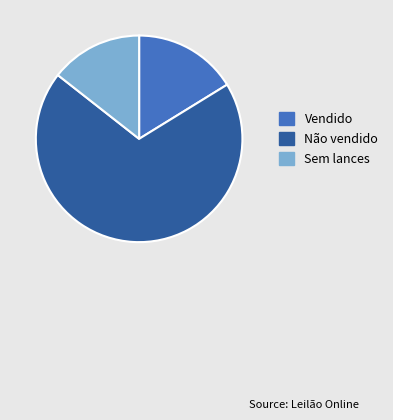

Approximately how many times larger is the value at Sem lances compared to Vendido?

0.9